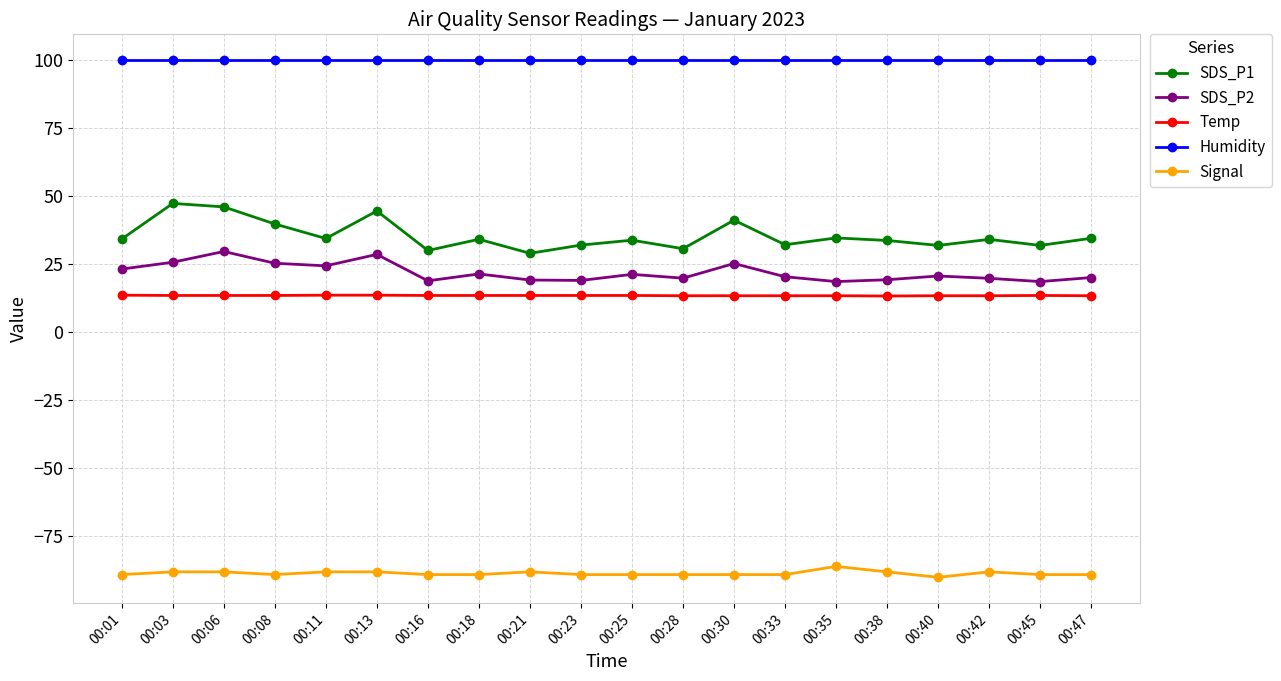

At how many categories does at least one series exceed 38?

20